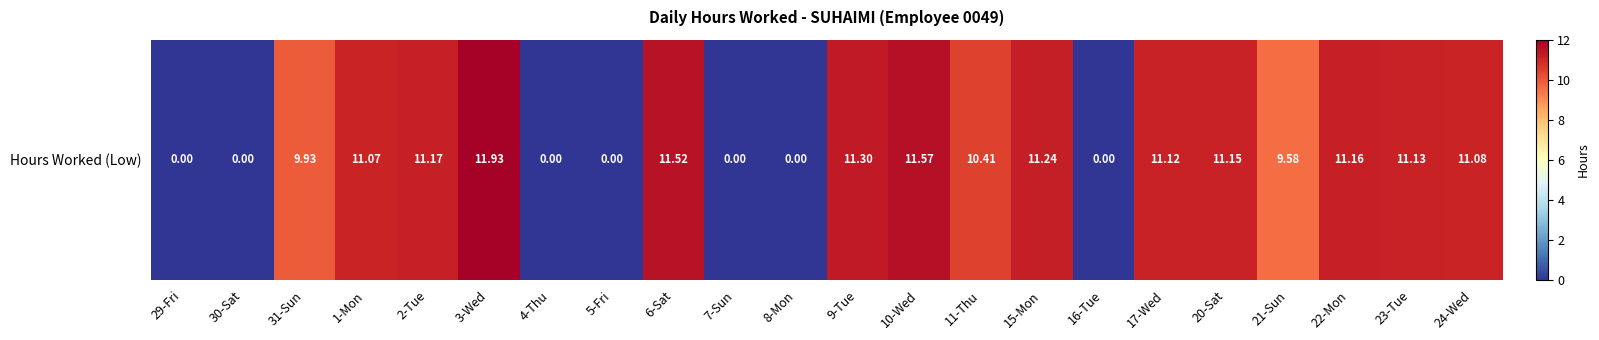

Which has a higher value, 3-Wed or 6-Sat?

3-Wed